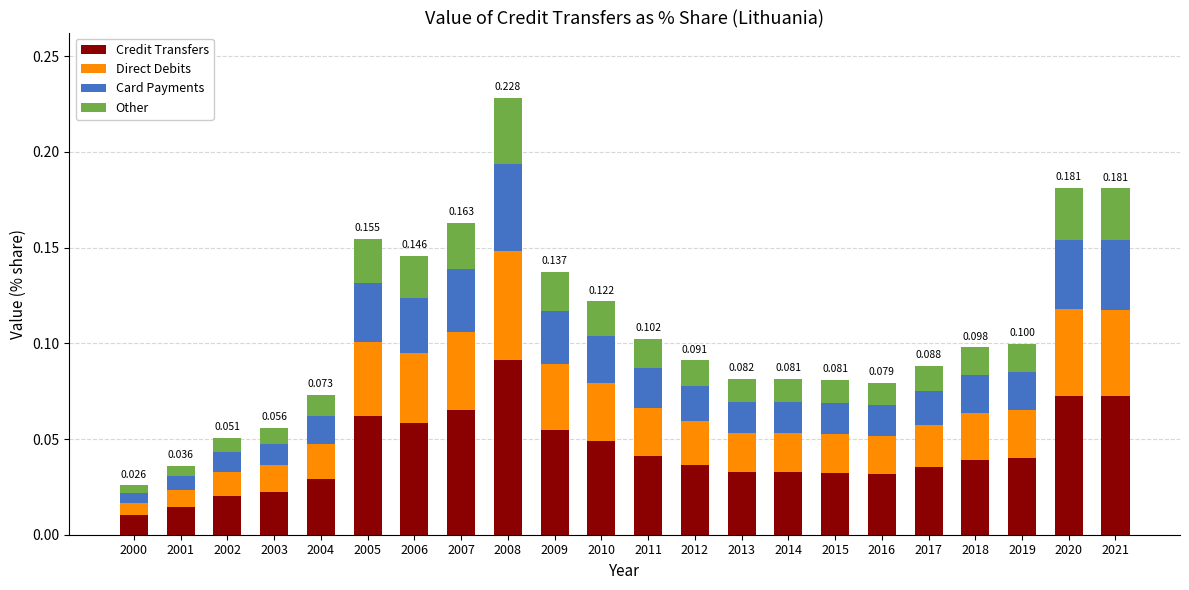

At how many categories does at least one series exceed 0?

22